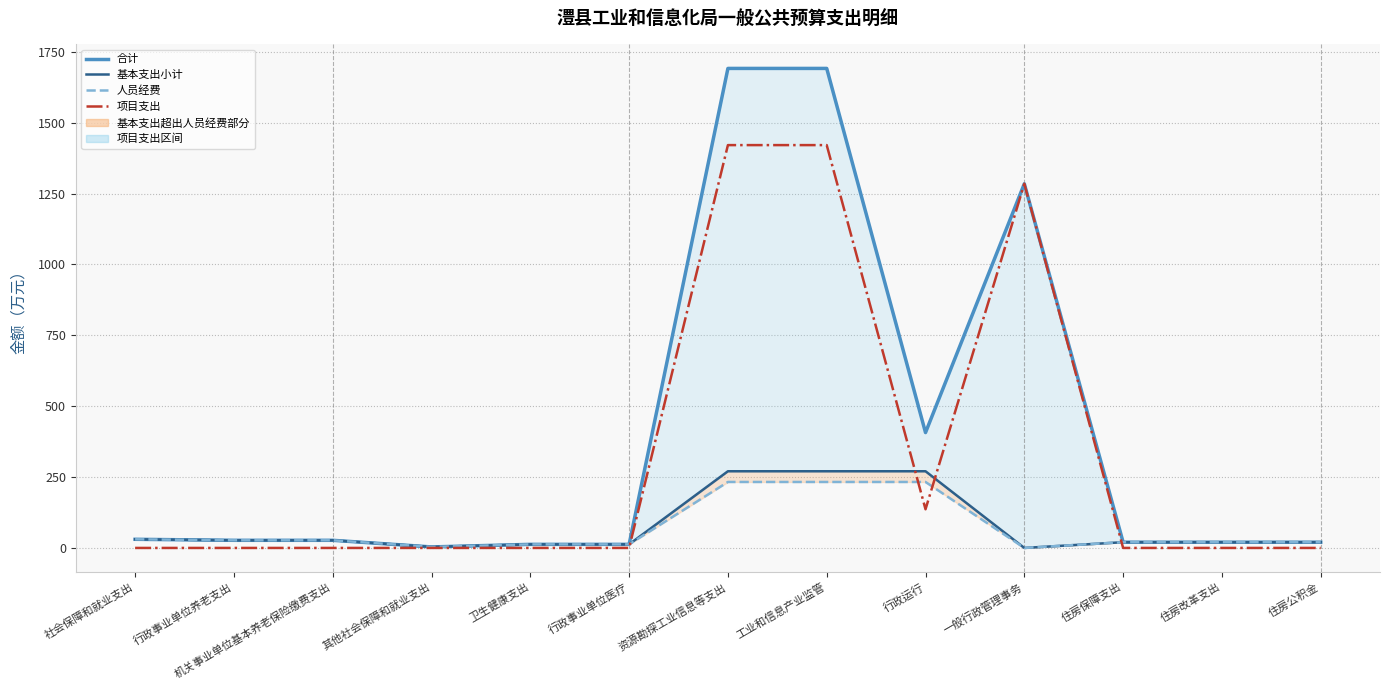

How many interior local valleys does the 合计 series have?

2